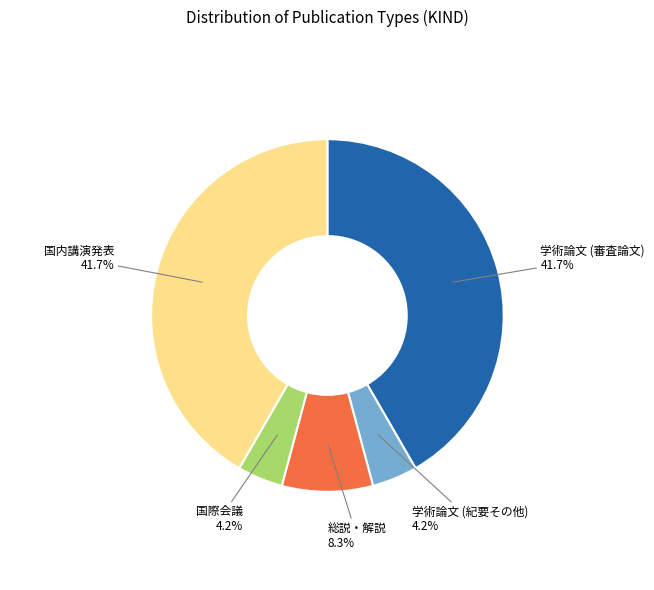

Does any single category account for the majority?

No